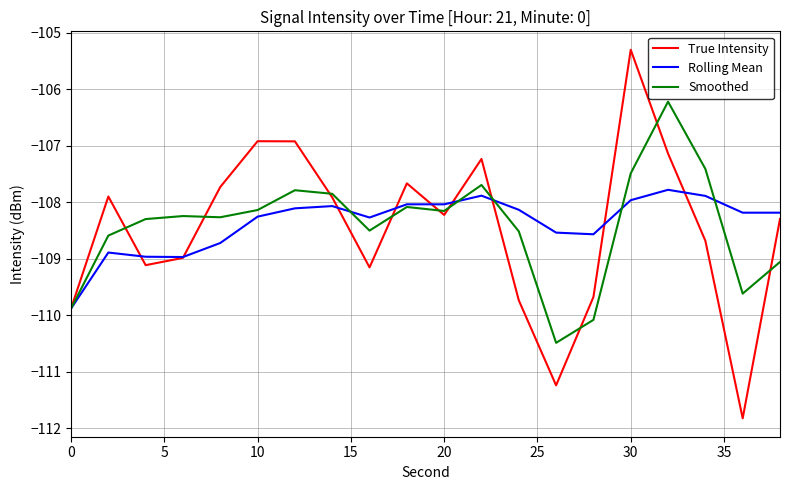

Which series has the largest range (max minus min)?

True Intensity